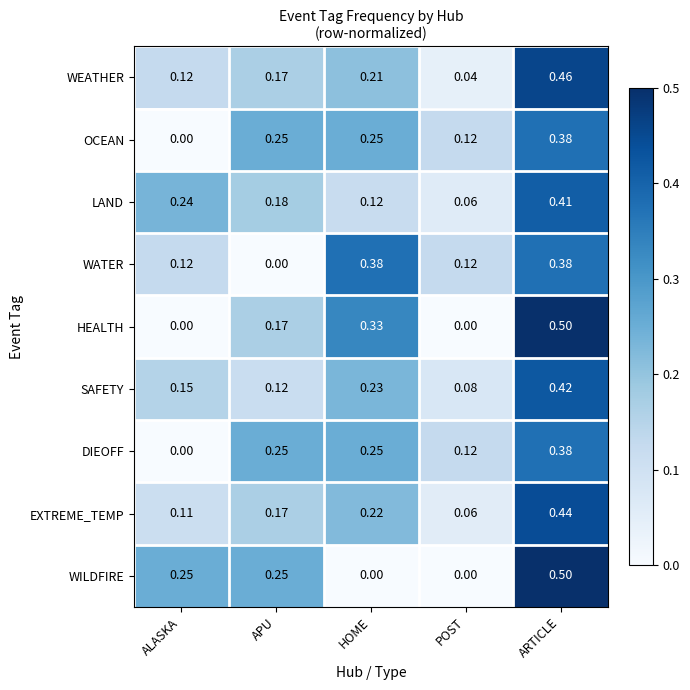

Which series has the widest spread of values?

HEALTH